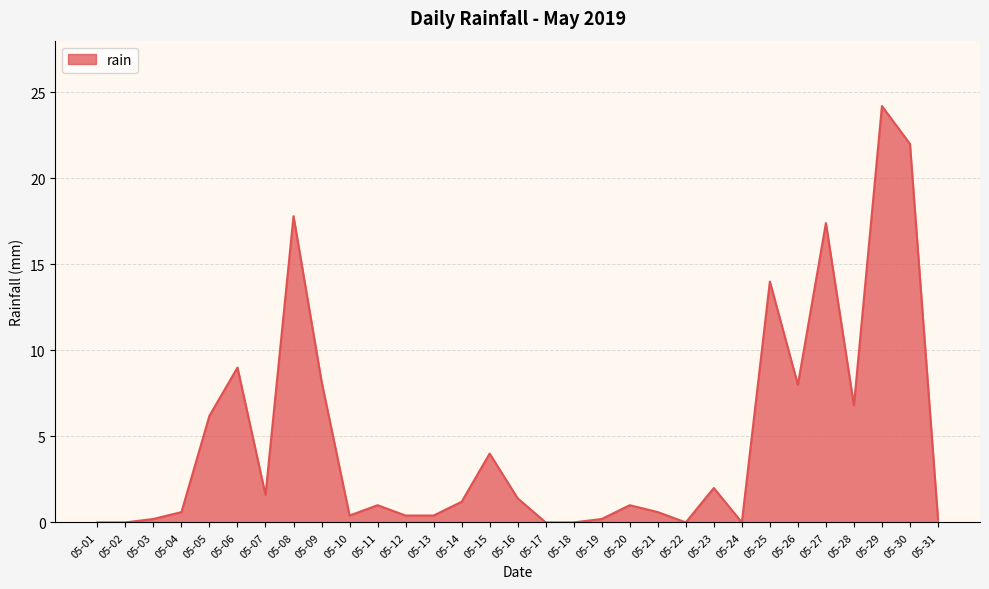

At which label does the data first exceed 1?

05-05